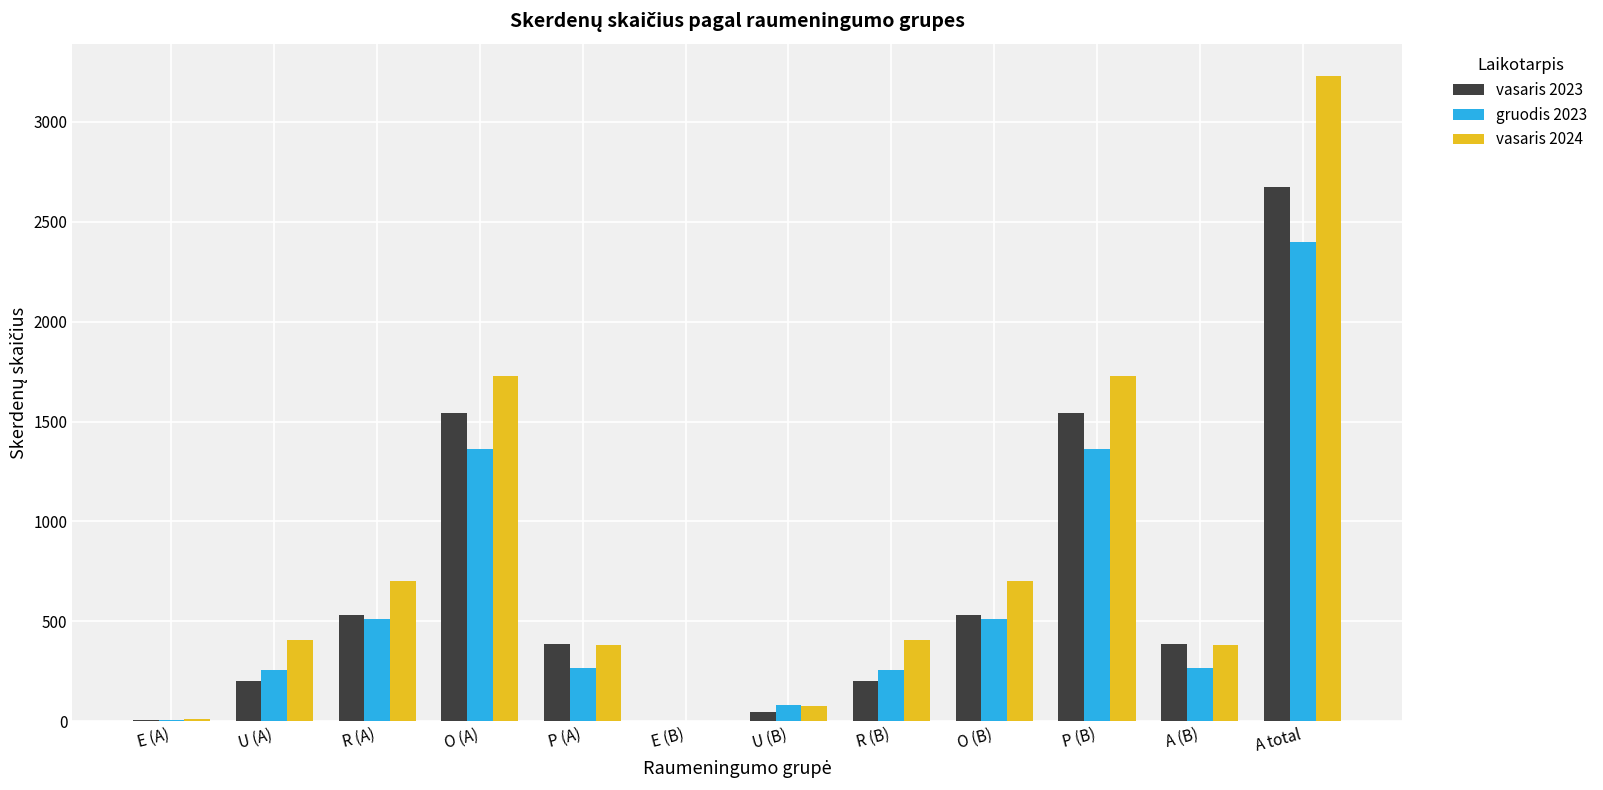

At which category is the sum across all series the highest?

A total